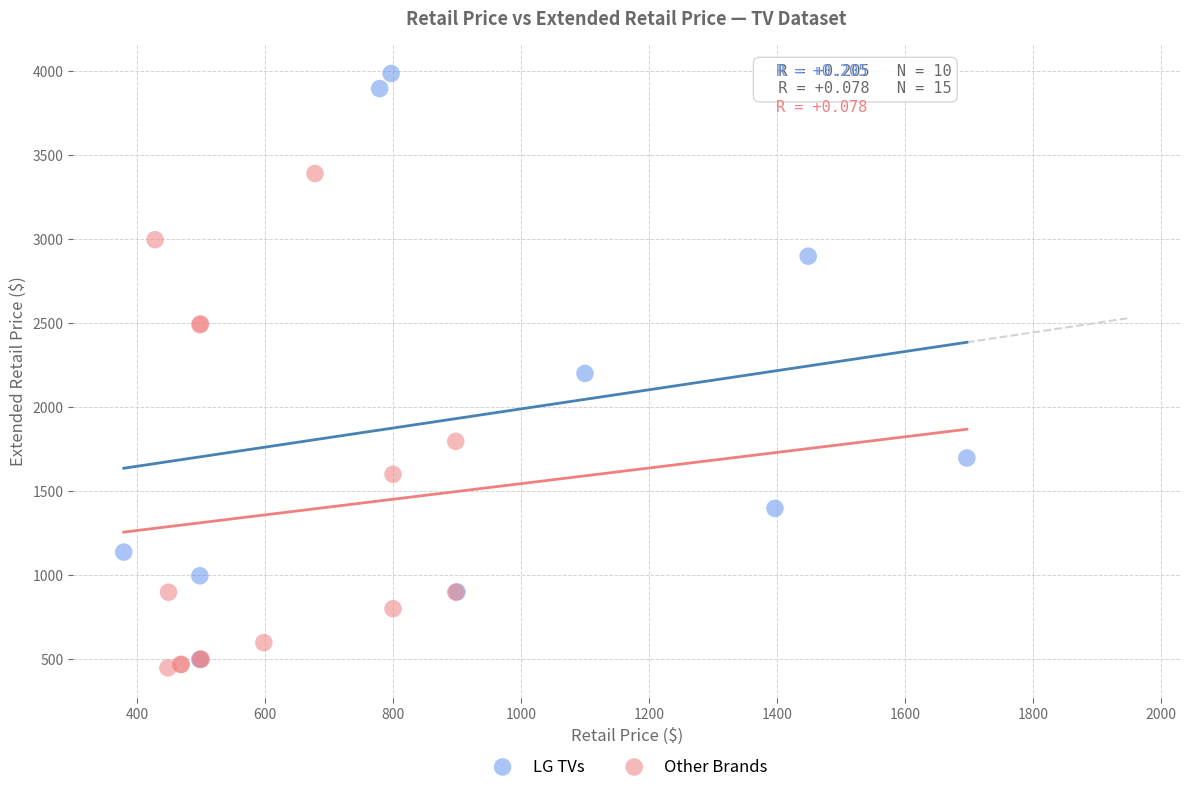

Which series reaches the maximum Y coordinate?

LG TVs